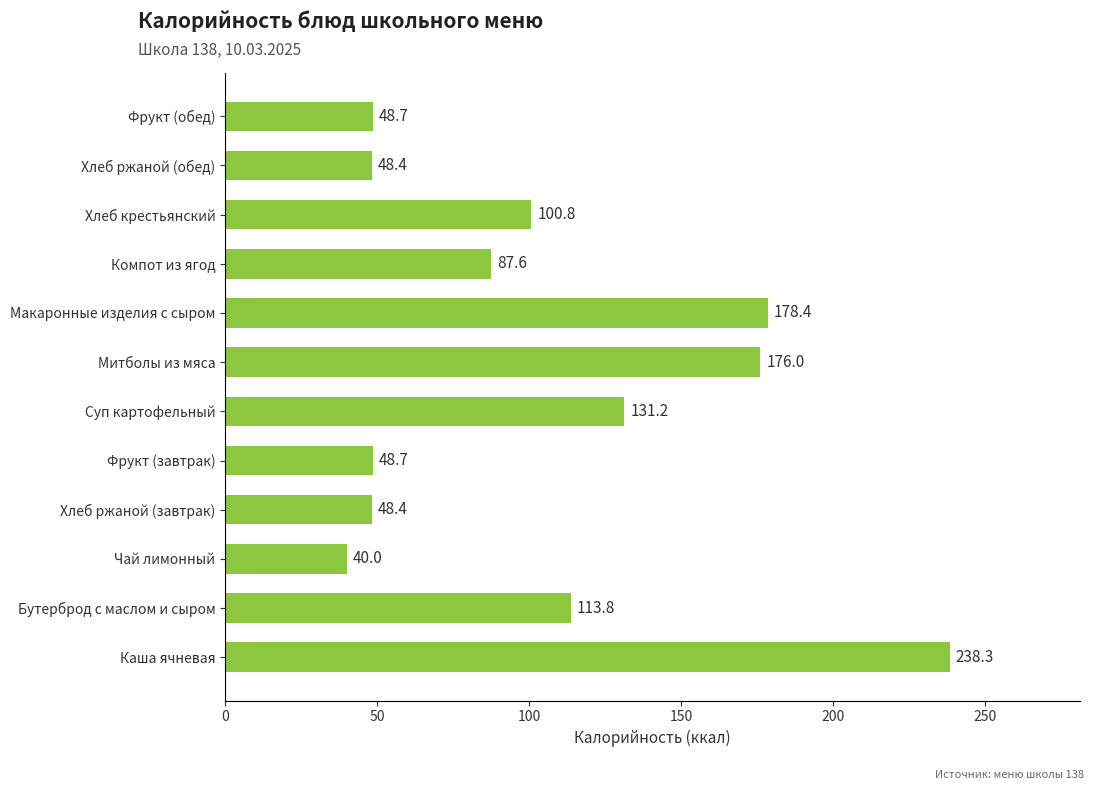

True or false: the data shows 100.8 at Хлеб крестьянский.

True